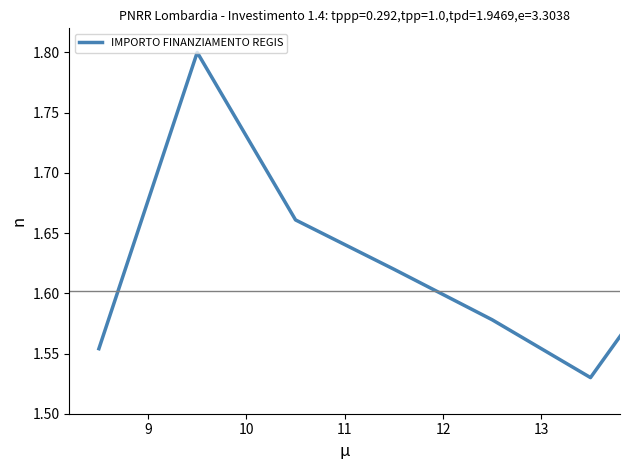

What is the difference between the maximum and minimum values?

0.3